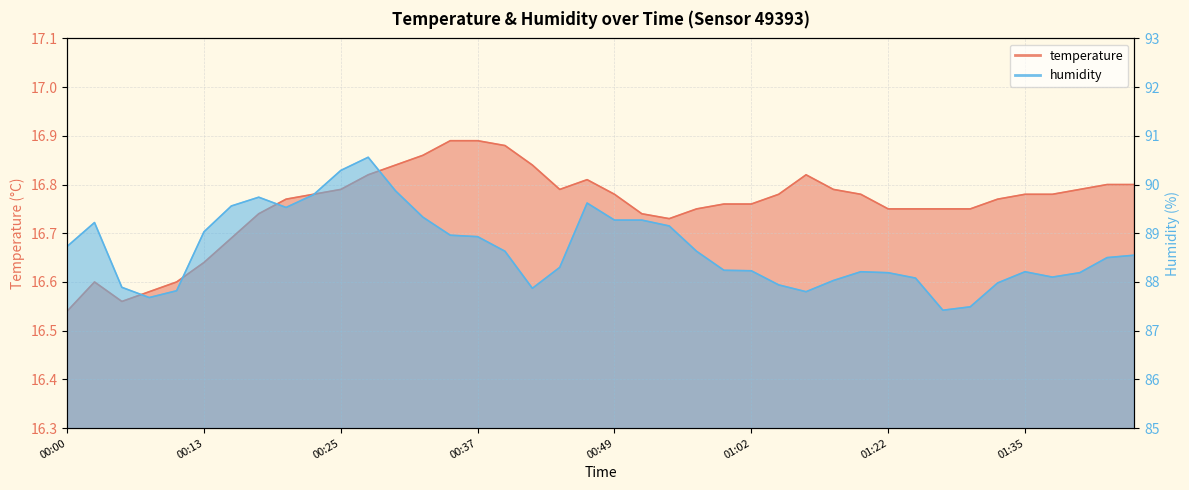

Is the value of humidity at 00:37 greater than the value of temperature at 00:30?

Yes